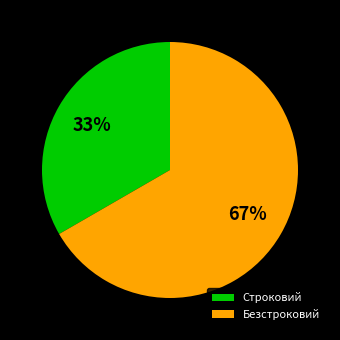

Is it true that Безстроковий is 80% of the pie?

False